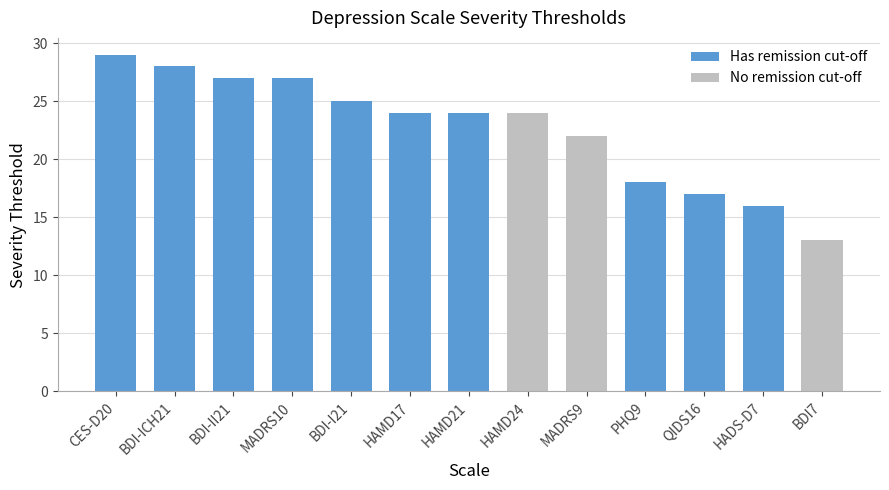

True or false: the data shows 40 at BDI-I21.

False